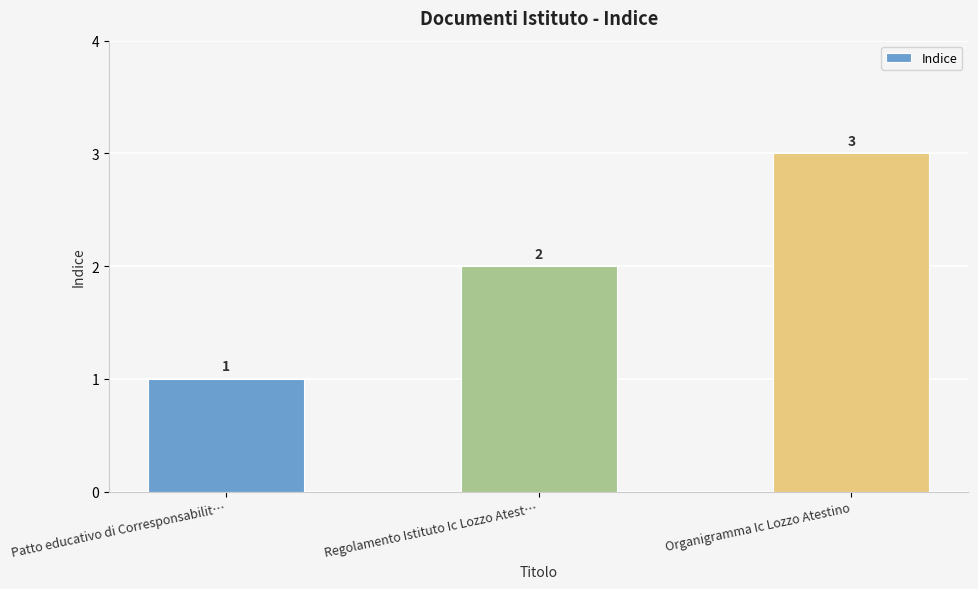

List the labels in order of value, largest first.

Organigramma Ic Lozzo Atestino, Regolamento Istituto Ic Lozzo Atest…, Patto educativo di Corresponsabilit…